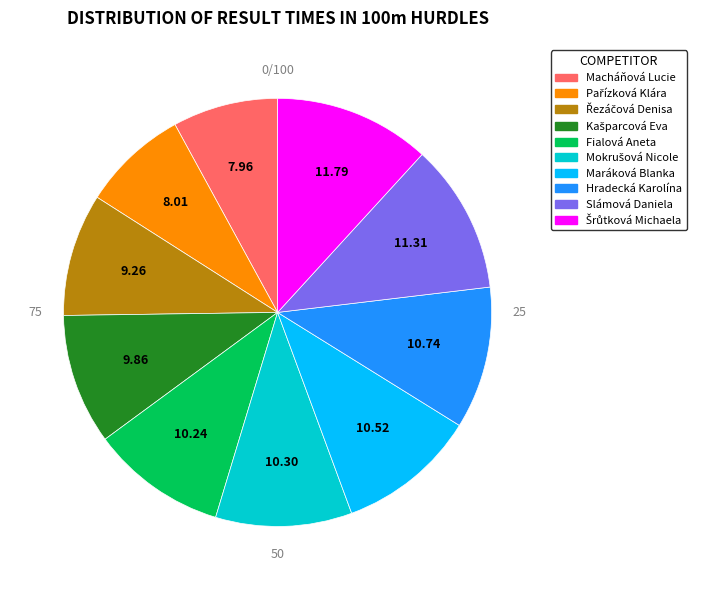

Is there any slice that represents more than half of the pie?

No